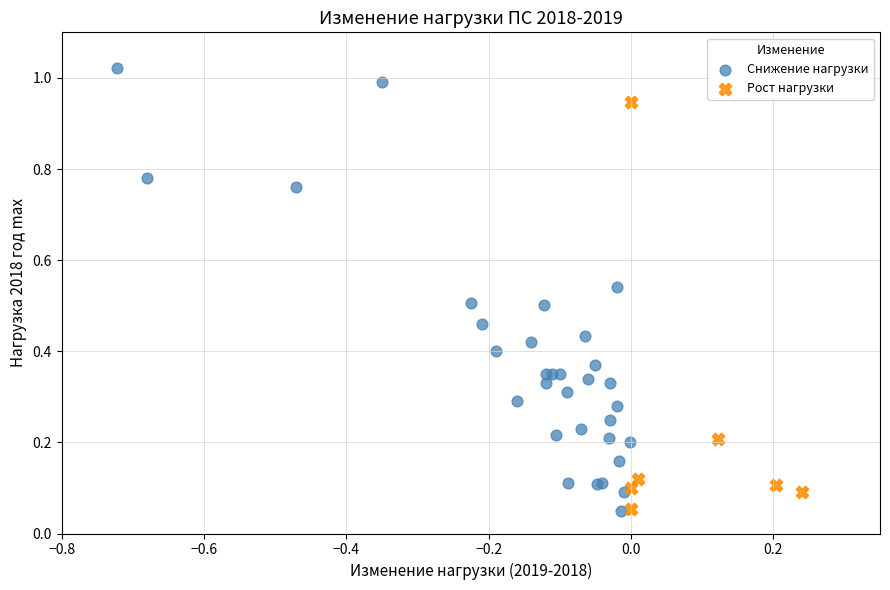

Which series reaches the maximum Y coordinate?

Снижение нагрузки